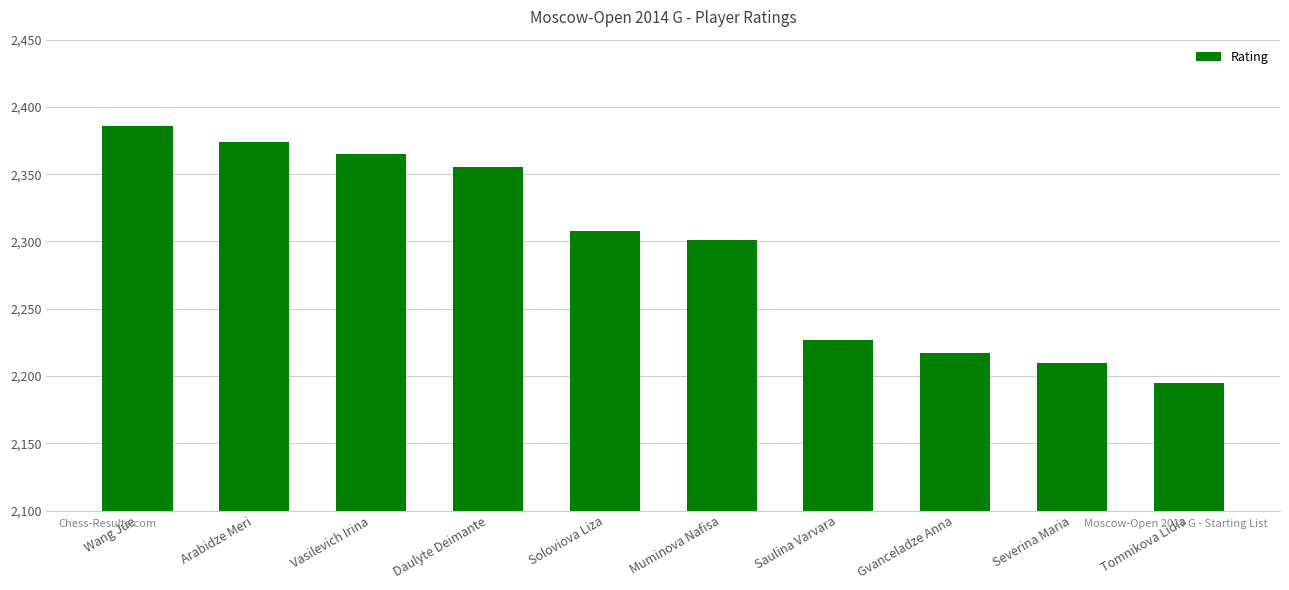

What is the greatest value displayed?

2386